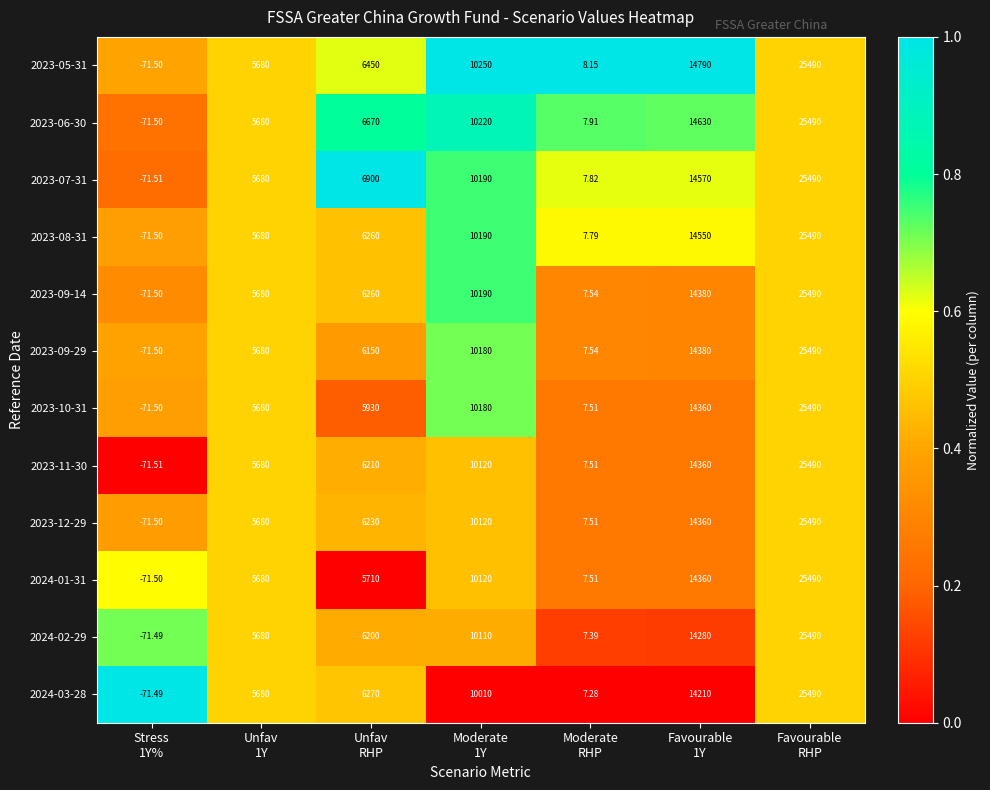

How many data points in 2024-02-29 are less than 6200?

3